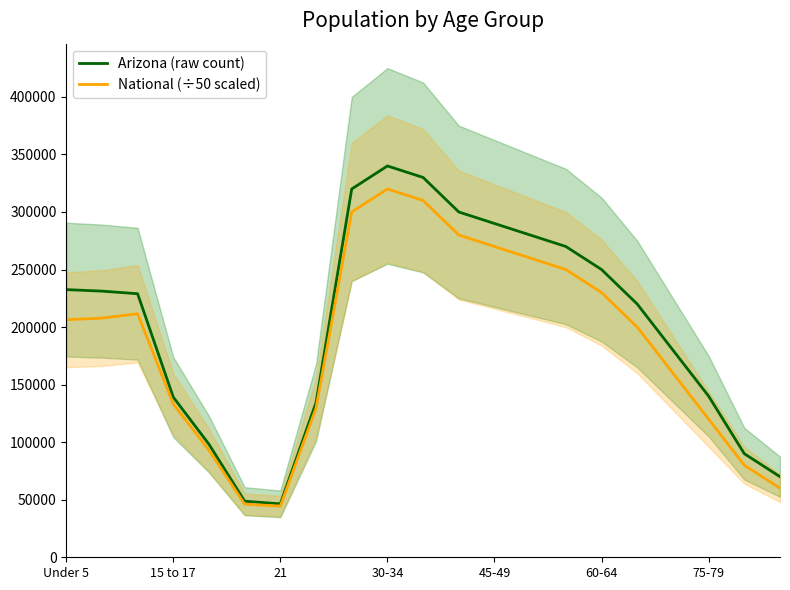

Reading left to right, what are all the values shown in this chart?

Arizona (raw count): 232562.0	231246.0	228995.0	139101.0	98179.0	48719.0	46398.0	134445.0	320000.0	340000.0	330000.0	300000.0	290000.0	280000.0	270000.0	250000.0	220000.0	180000.0	140000.0	90000.0	70000.0
National (÷50 scaled): 206388.5	207792.8	211597.2	133124.2	92949.1	46166.4	44464.0	129653.2	300000.0	320000.0	310000.0	280000.0	270000.0	260000.0	250000.0	230000.0	200000.0	160000.0	120000.0	80000.0	60000.0